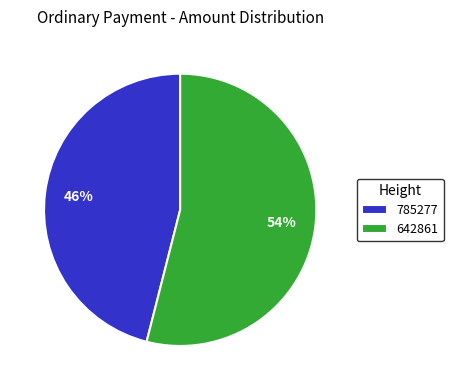

Is the sum of 785277 and 642861 greater than half?

Yes